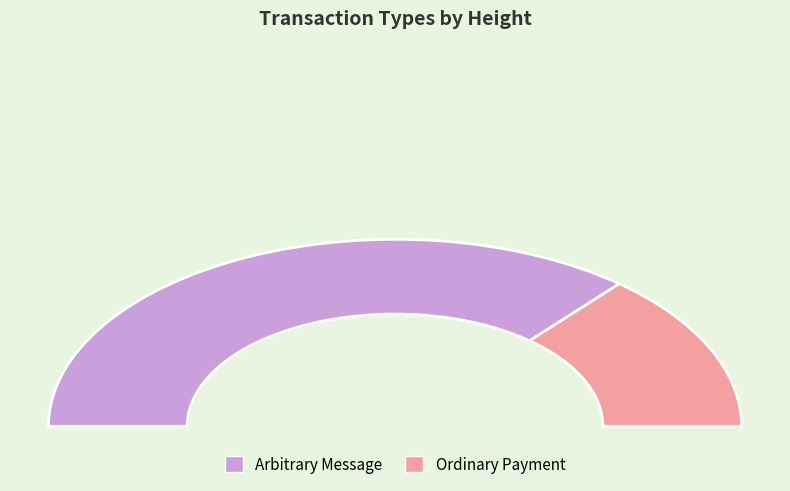

Which slice is the largest?

Arbitrary Message